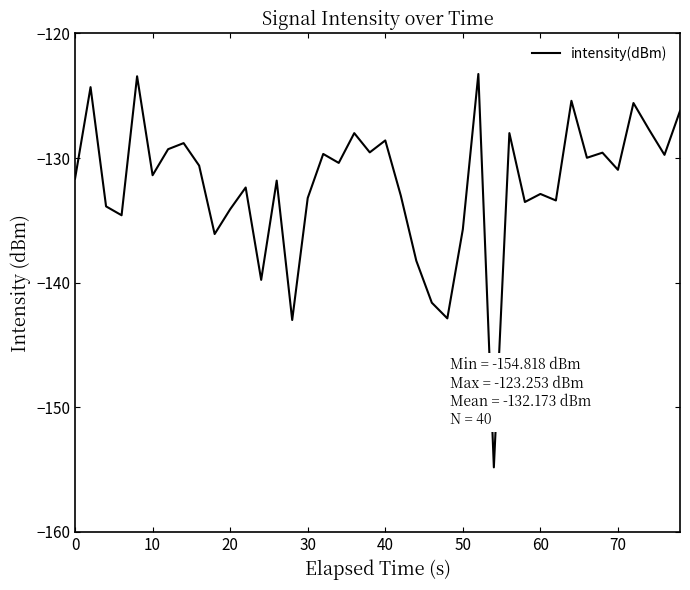

What is the difference between the maximum and minimum values?

31.6